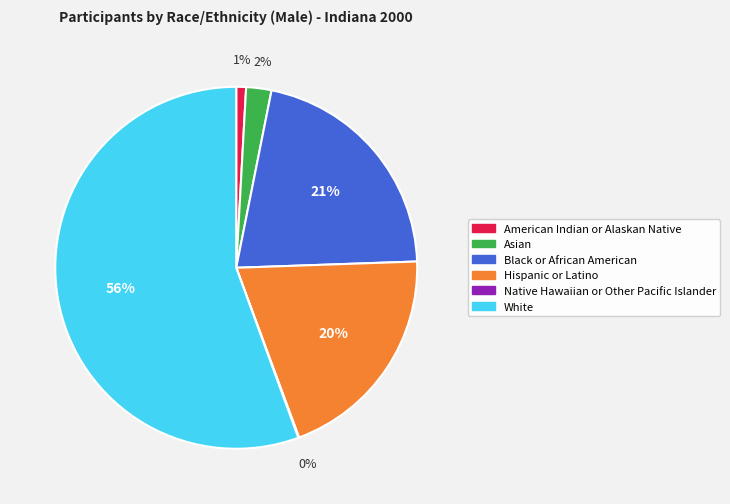

What is the largest slice in the pie chart?

White